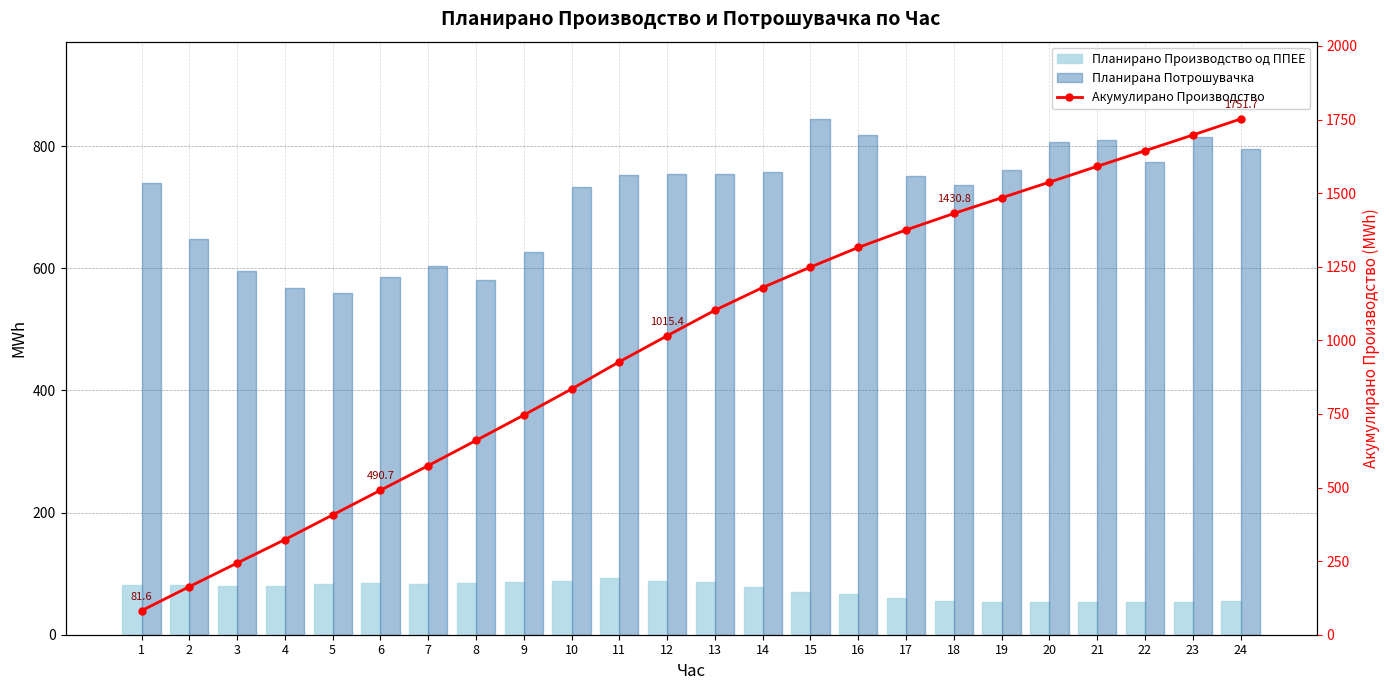

At 13, list the series in order from largest to smallest.

Акумулирано Производство, Планирана Потрошувачка, Планирано Производство од ППЕЕ